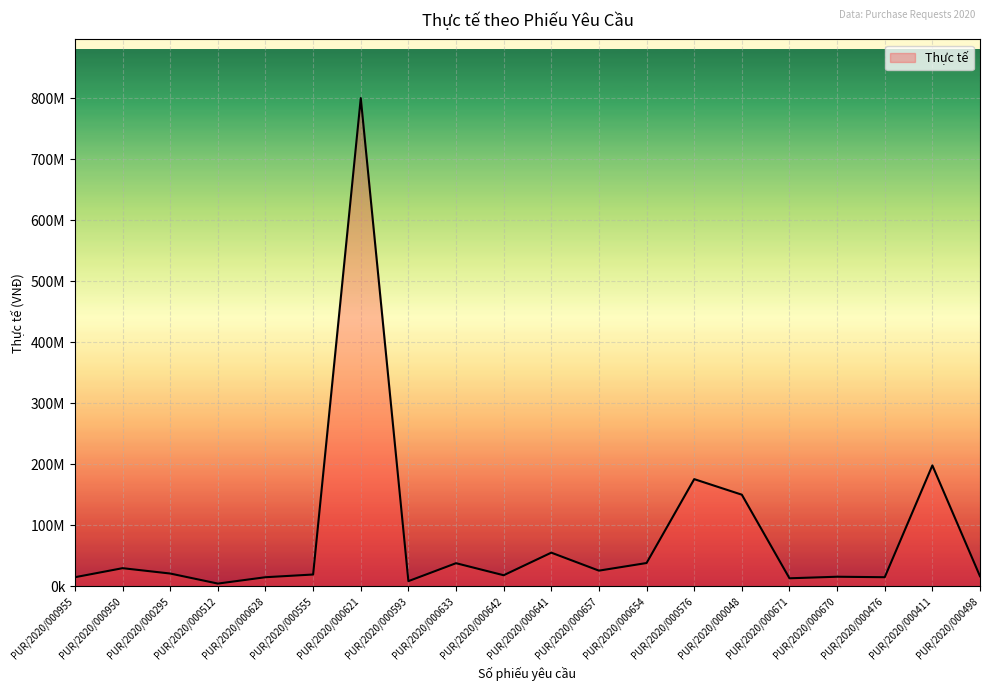

Does the chart display data point markers on the line(s)?

No